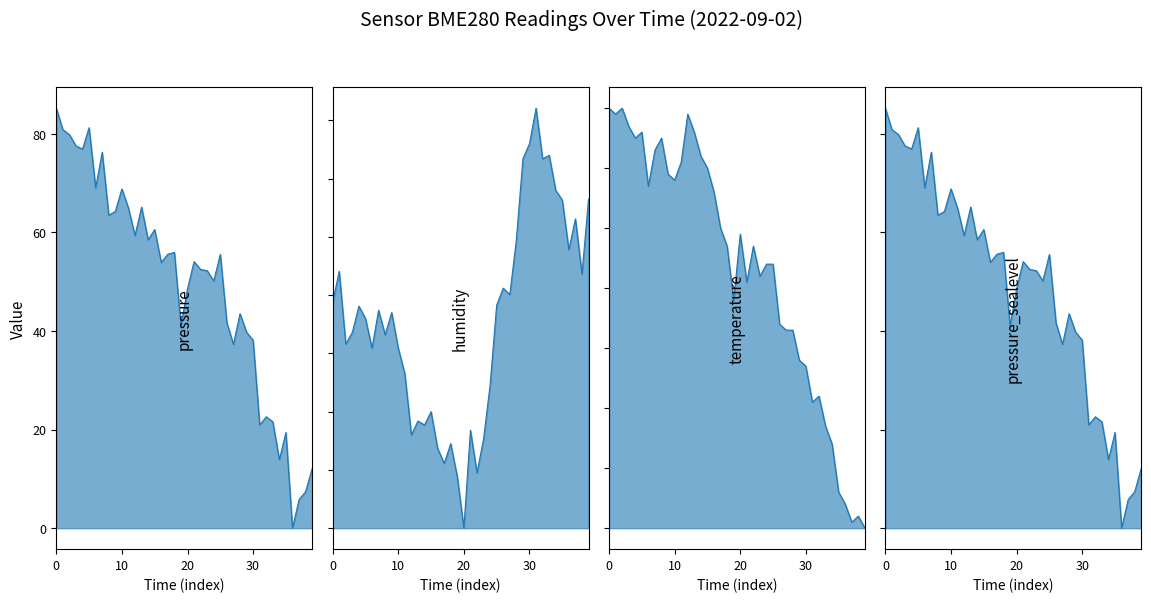

The value of pressure at 20 is 48.5. True or false?

True